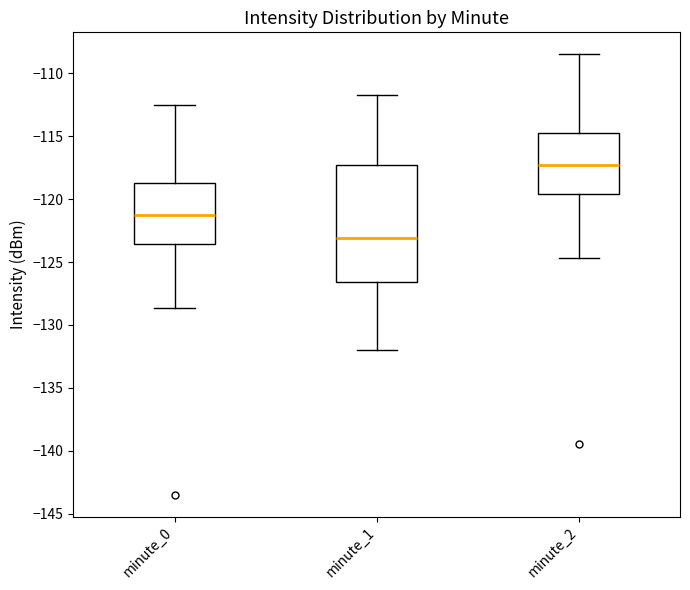

Comparing the boxes themselves (not the whiskers), which one is the tallest?

minute_1